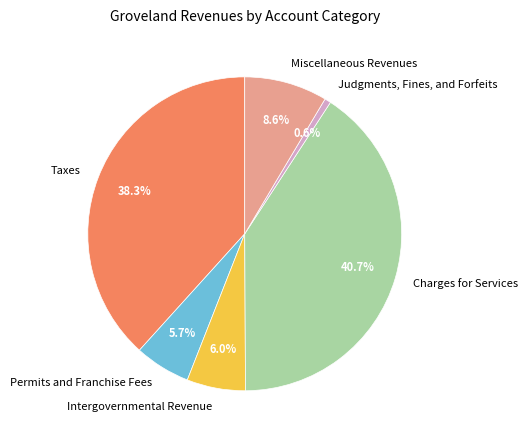

Between Judgments, Fines, and Forfeits and Taxes, which is larger?

Taxes